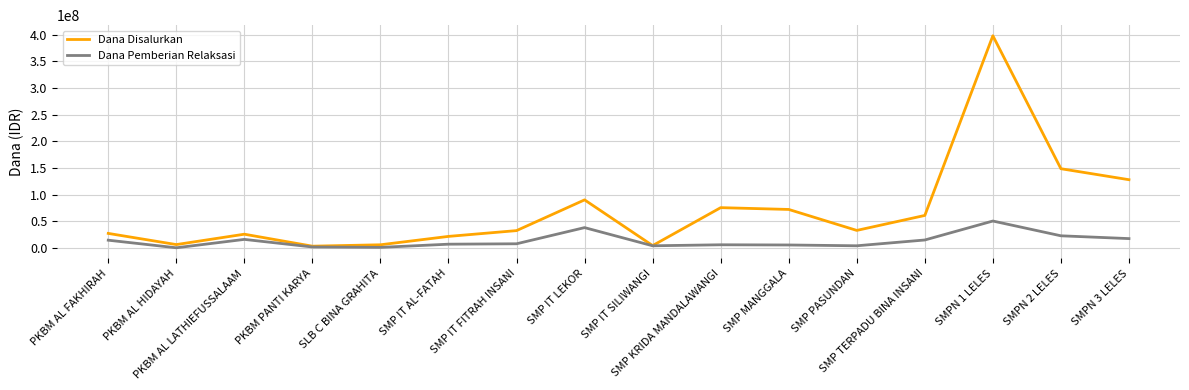

What is the highest value of the Dana Pemberian Relaksasi series?

50250000